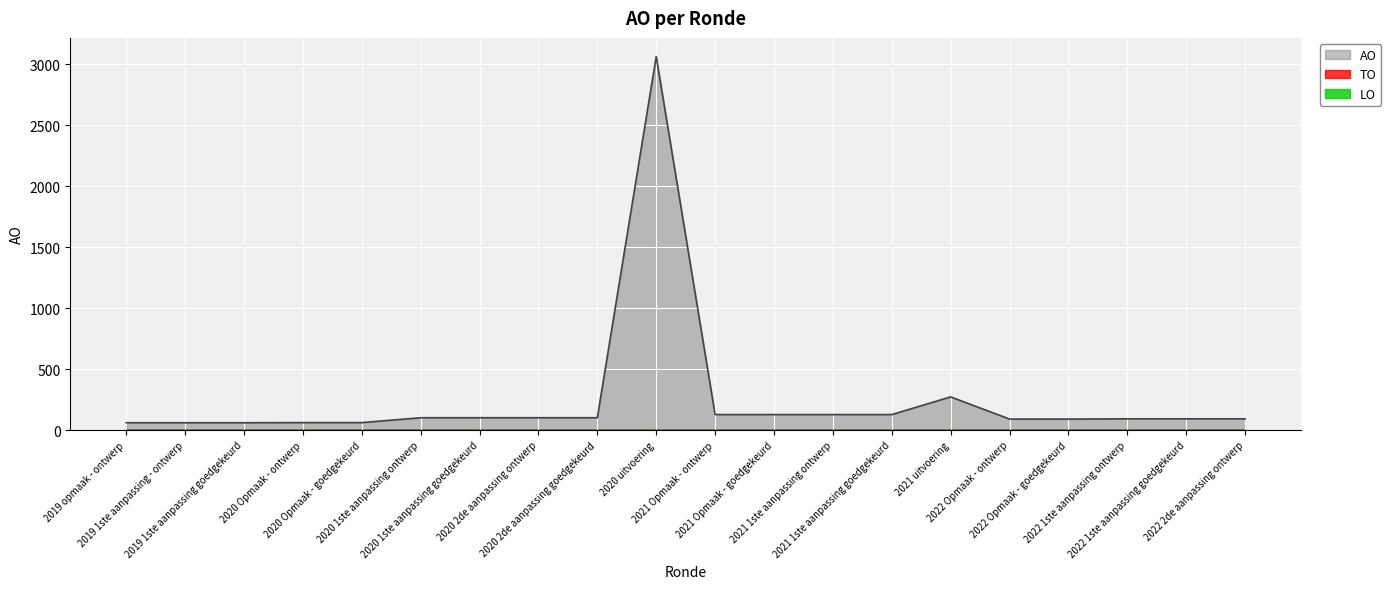

Reading left to right, extract all data points from this chart.

TO: 2019 opmaak - ontwerp=0	2019 1ste aanpassing - ontwerp=0	2019 1ste aanpassing goedgekeurd=0	2020 Opmaak - ontwerp=0	2020 Opmaak - goedgekeurd=0	2020 1ste aanpassing ontwerp=0	2020 1ste aanpassing goedgekeurd=0	2020 2de aanpassing ontwerp=0	2020 2de aanpassing goedgekeurd=0	2020 uitvoering=0	2021 Opmaak - ontwerp=0	2021 Opmaak - goedgekeurd=0	2021 1ste aanpassing ontwerp=0	2021 1ste aanpassing goedgekeurd=0	2021 uitvoering=0	2022 Opmaak - ontwerp=0	2022 Opmaak - goedgekeurd=0	2022 1ste aanpassing ontwerp=0	2022 1ste aanpassing goedgekeurd=0	2022 2de aanpassing ontwerp=0
LO: 2019 opmaak - ontwerp=0	2019 1ste aanpassing - ontwerp=0	2019 1ste aanpassing goedgekeurd=0	2020 Opmaak - ontwerp=0	2020 Opmaak - goedgekeurd=0	2020 1ste aanpassing ontwerp=0	2020 1ste aanpassing goedgekeurd=0	2020 2de aanpassing ontwerp=0	2020 2de aanpassing goedgekeurd=0	2020 uitvoering=0	2021 Opmaak - ontwerp=0	2021 Opmaak - goedgekeurd=0	2021 1ste aanpassing ontwerp=0	2021 1ste aanpassing goedgekeurd=0	2021 uitvoering=0	2022 Opmaak - ontwerp=0	2022 Opmaak - goedgekeurd=0	2022 1ste aanpassing ontwerp=0	2022 1ste aanpassing goedgekeurd=0	2022 2de aanpassing ontwerp=0
AO: 2019 opmaak - ontwerp=60	2019 1ste aanpassing - ontwerp=60	2019 1ste aanpassing goedgekeurd=60	2020 Opmaak - ontwerp=61	2020 Opmaak - goedgekeurd=61	2020 1ste aanpassing ontwerp=101	2020 1ste aanpassing goedgekeurd=101	2020 2de aanpassing ontwerp=101	2020 2de aanpassing goedgekeurd=101	2020 uitvoering=3063	2021 Opmaak - ontwerp=127	2021 Opmaak - goedgekeurd=127	2021 1ste aanpassing ontwerp=127	2021 1ste aanpassing goedgekeurd=127	2021 uitvoering=272	2022 Opmaak - ontwerp=90	2022 Opmaak - goedgekeurd=90	2022 1ste aanpassing ontwerp=92	2022 1ste aanpassing goedgekeurd=92	2022 2de aanpassing ontwerp=92